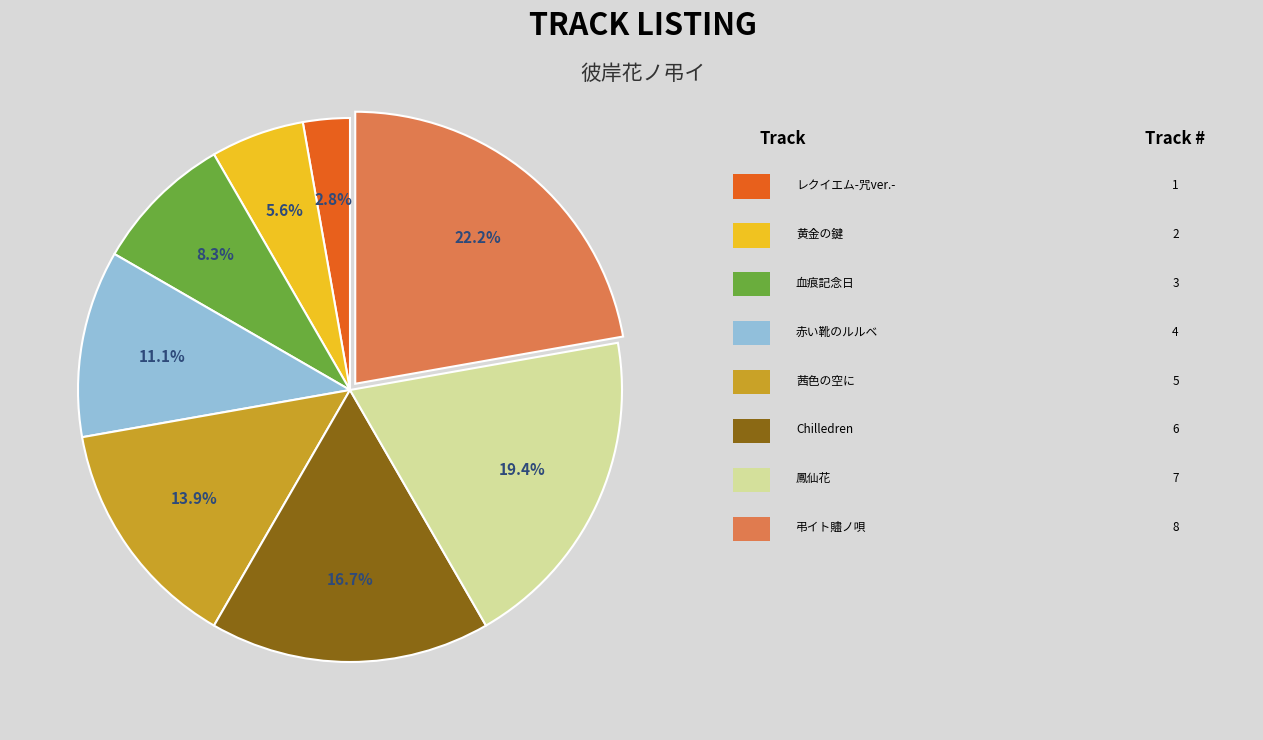

Is there any slice that represents more than half of the pie?

No